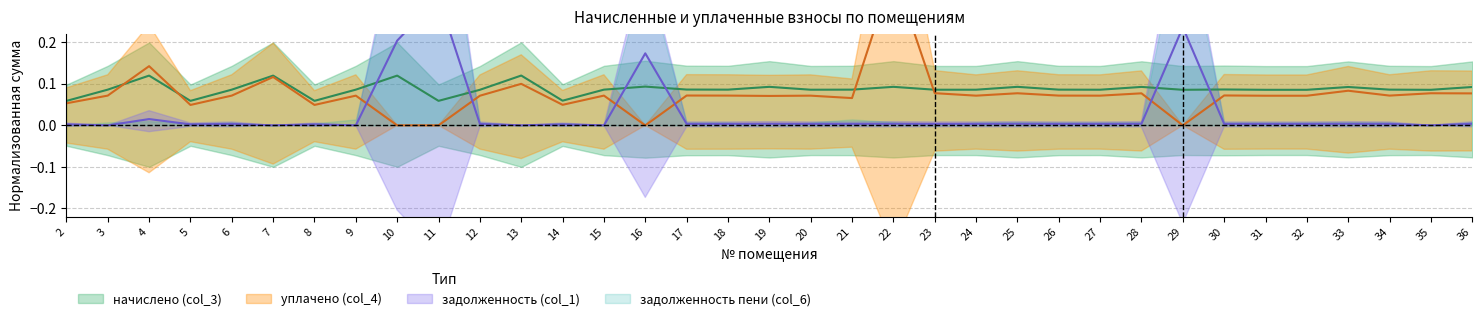

What is the spread (max minus min) of values at 21?

0.1